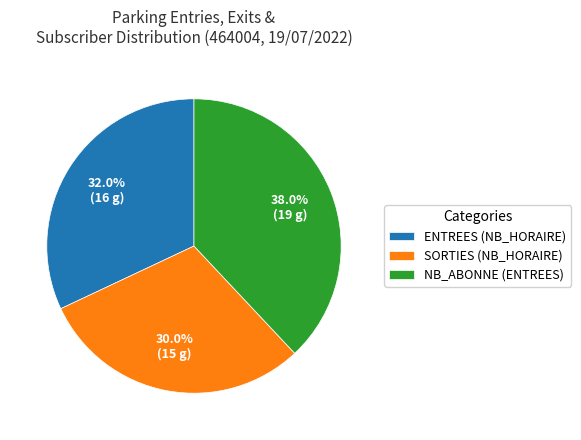

Rank the categories by value from lowest to highest.

SORTIES (NB_HORAIRE), ENTREES (NB_HORAIRE), NB_ABONNE (ENTREES)